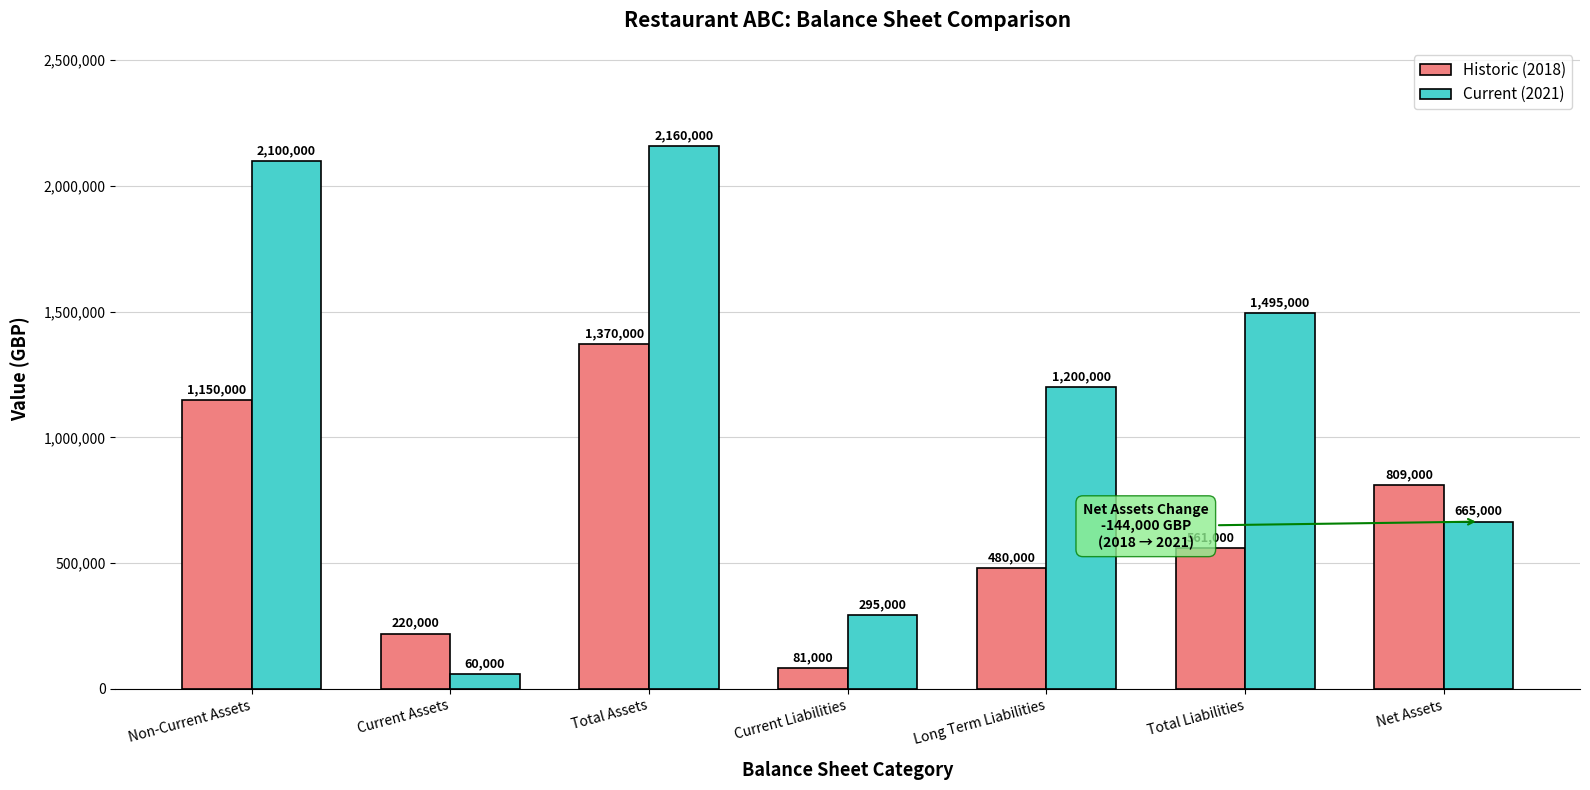

Rank the series at Total Assets from highest to lowest value.

Current (2021), Historic (2018)